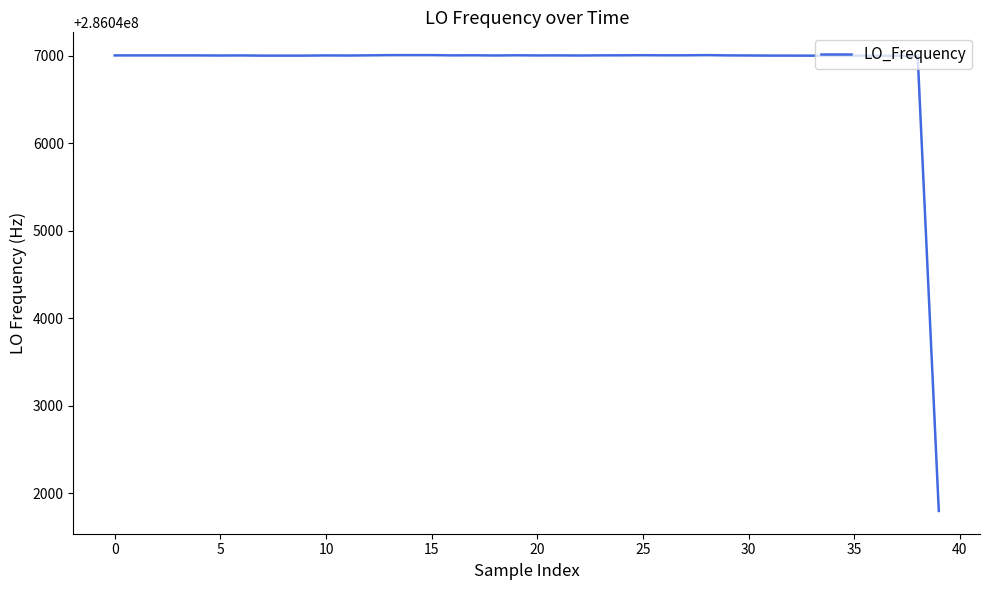

What is the maximum value shown in the chart?

286047004.3